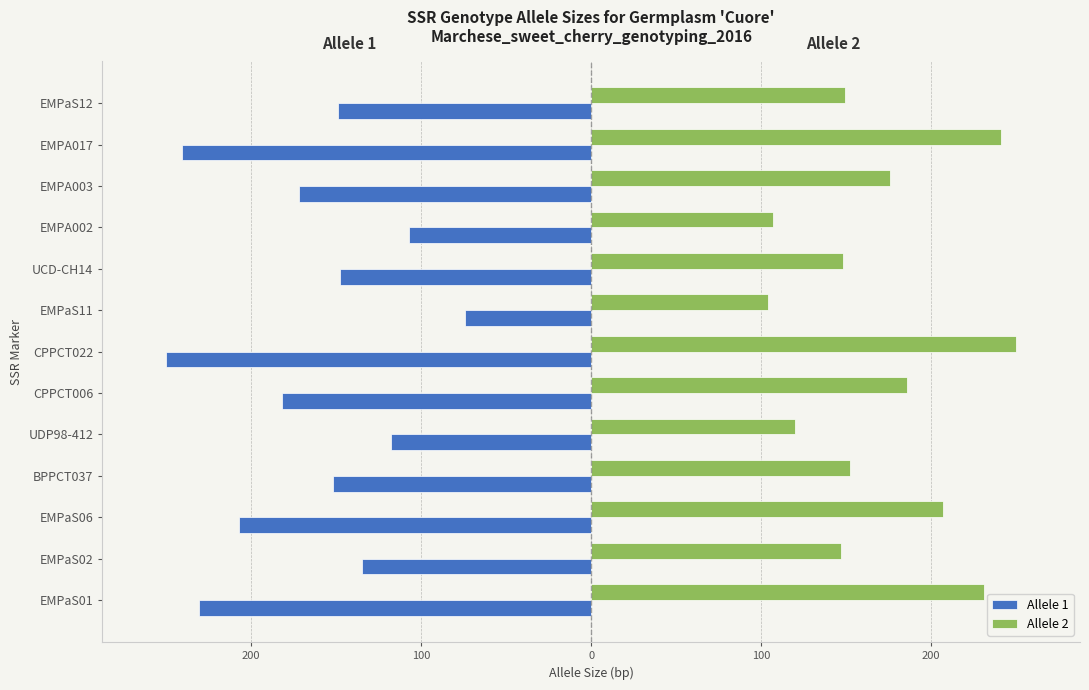

What is the value of the Allele 2 bar at the 9th from the left?

148